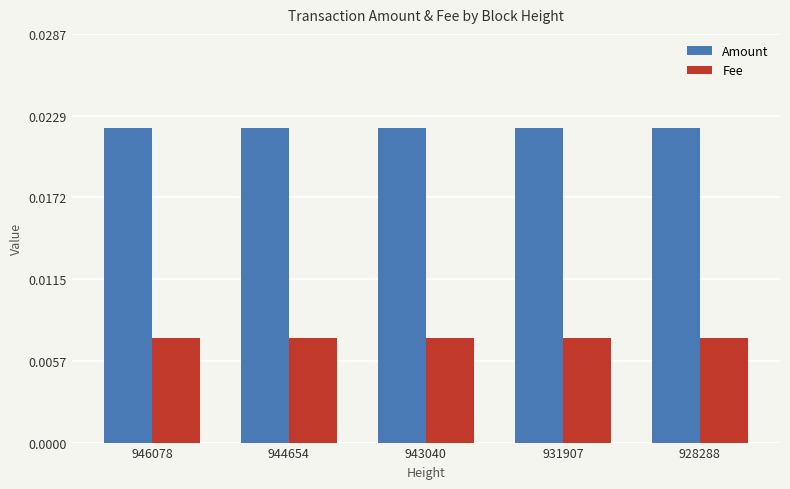

List the series in order of their overall mean, highest first.

Amount, Fee